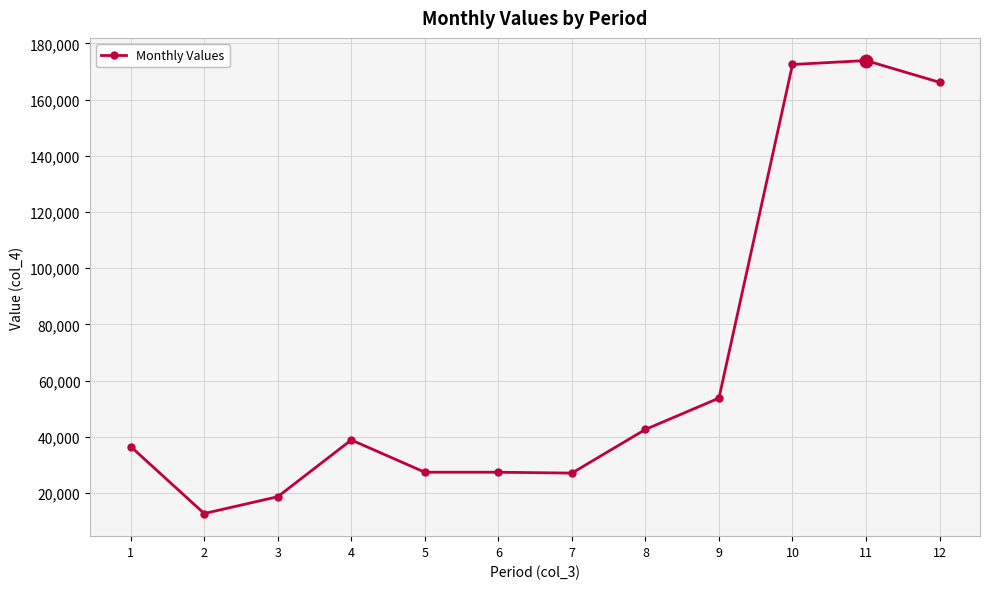

What is the value of the 2nd point from the left?

12754.8